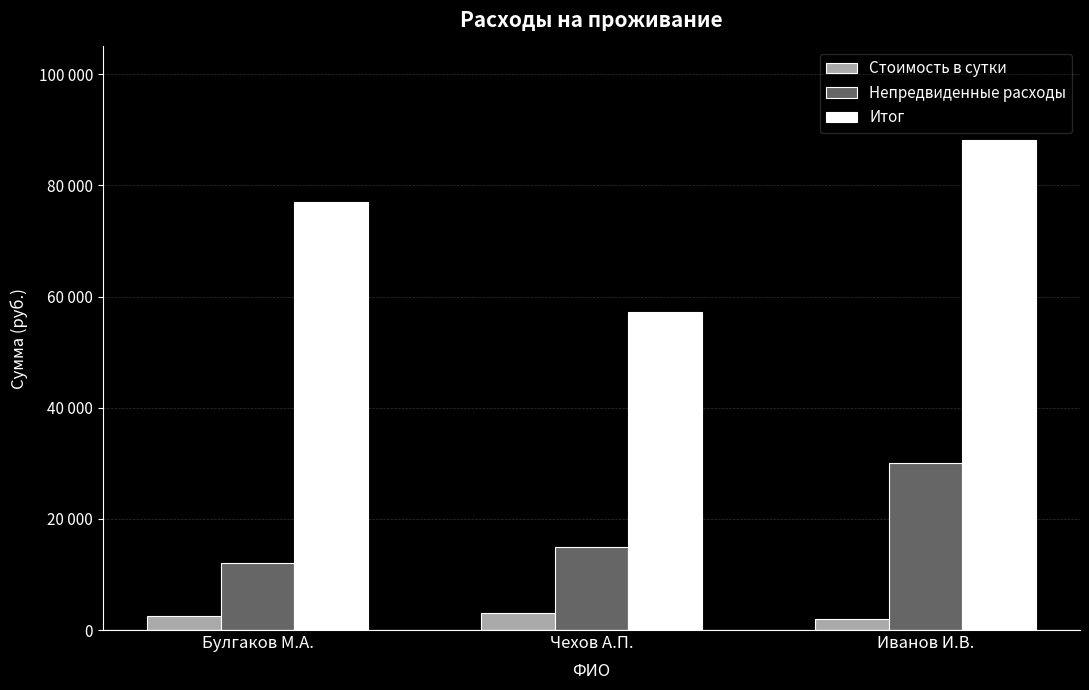

What is the difference between the maximum and second lowest values in the Итог series?

11200